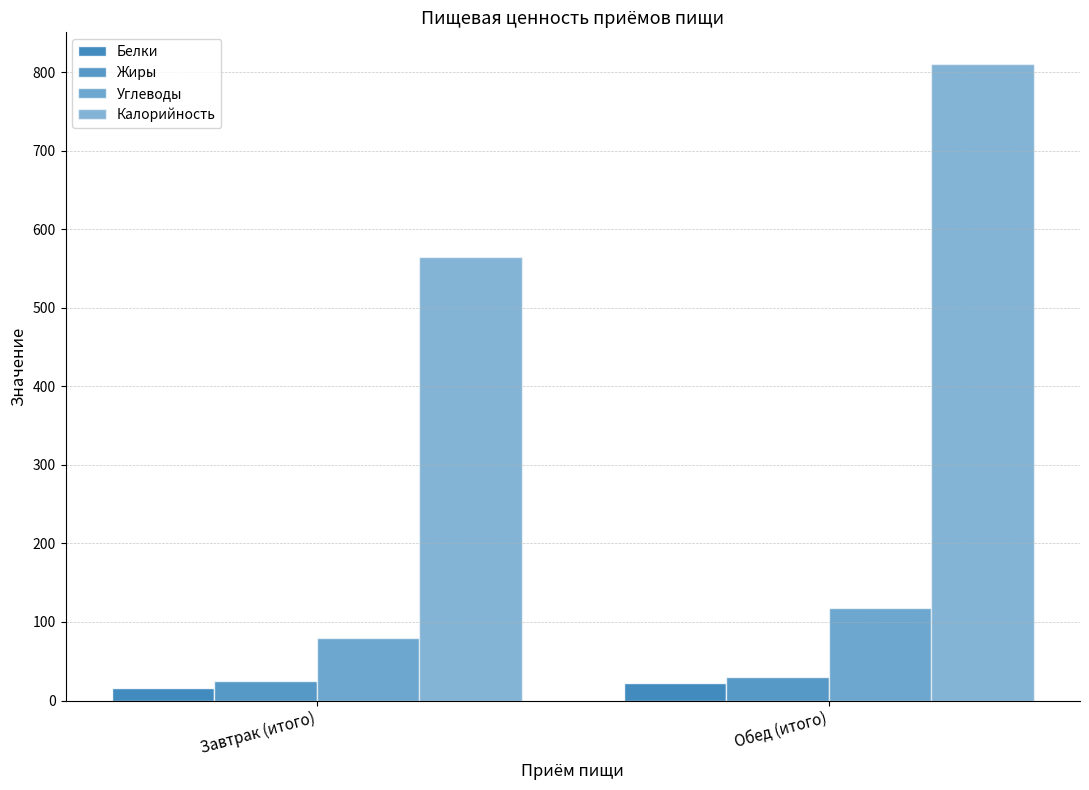

Is the value of Калорийность at Завтрак (итого) greater than the value of Белки at Завтрак (итого)?

Yes